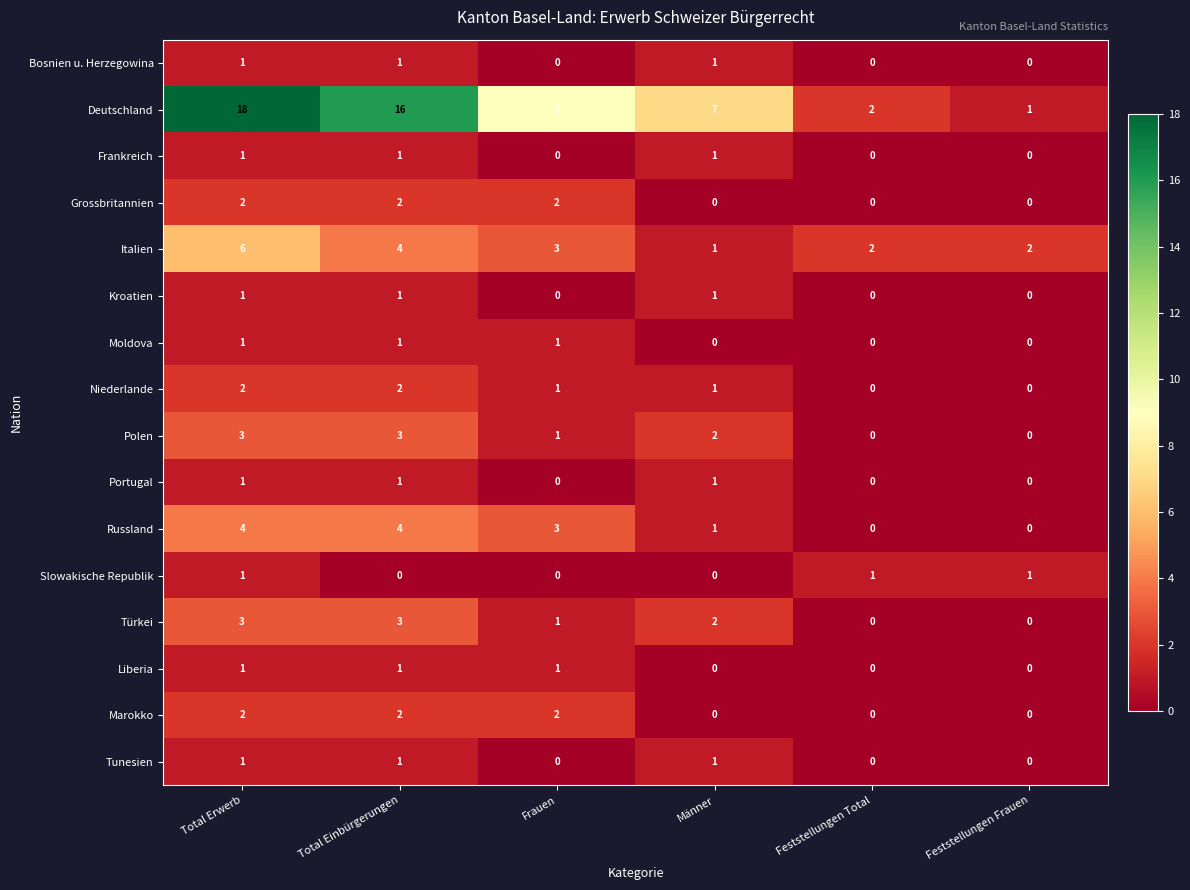

Which series has the largest range (max minus min)?

Deutschland